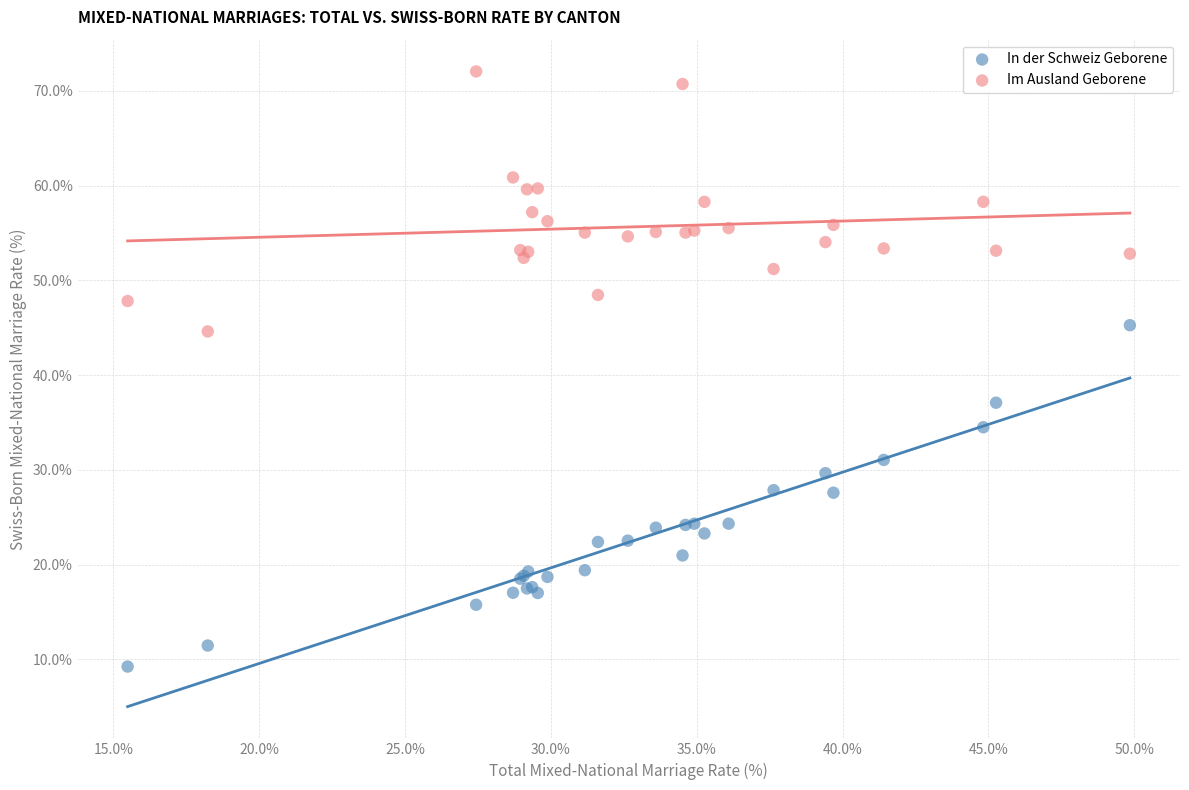

Across all series, what Y value is closest to 40?

37.1